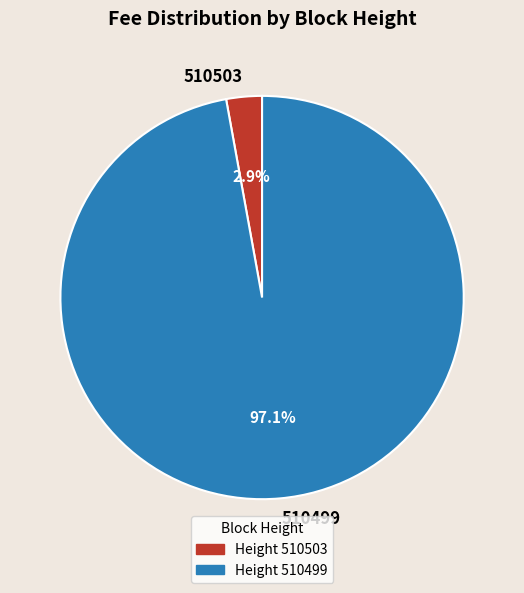

What is the smallest slice in the pie chart?

510503